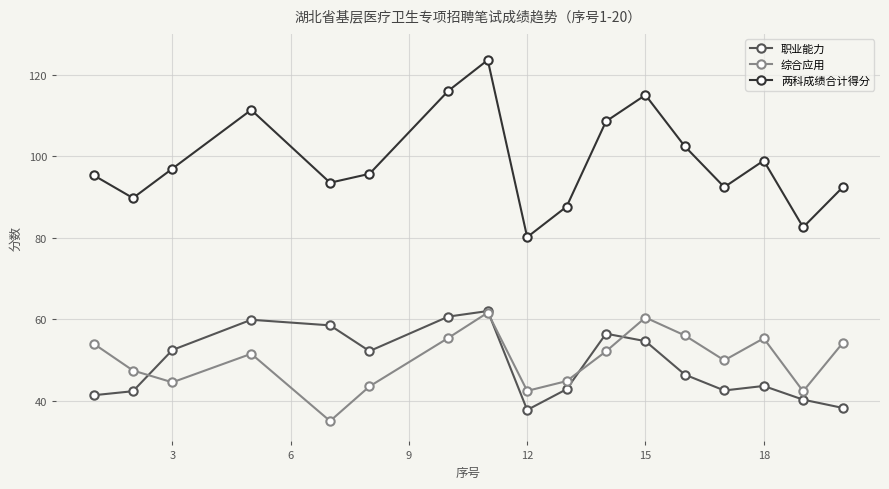

How many lines are shown in the chart?

3